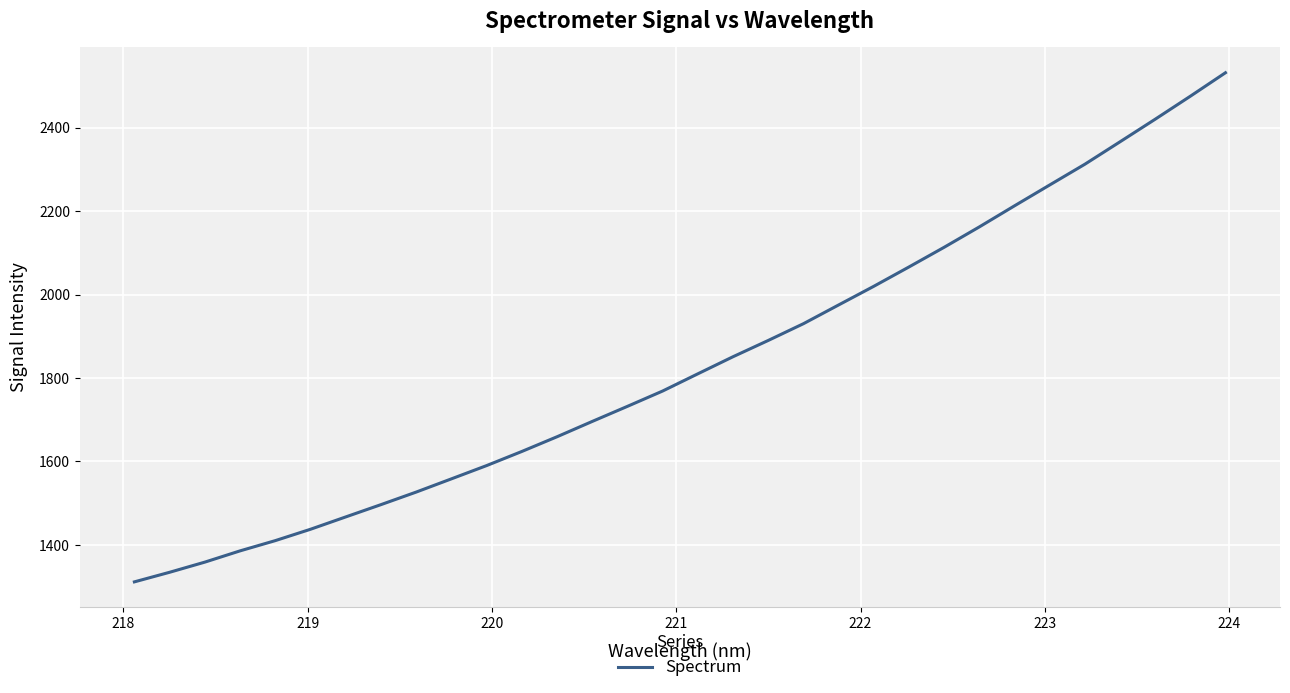

Reading left to right, extract all data points from this chart.

1311.2	1334.2	1358.6	1385.6	1410.2	1437.4	1467.0	1496.5	1526.6	1558.3	1590.1	1623.9	1659.2	1696.0	1732.1	1768.9	1810.1	1851.1	1890.1	1930.3	1975.2	2020.0	2066.3	2113.5	2162.3	2212.9	2262.8	2312.6	2366.4	2420.5	2475.6	2532.0